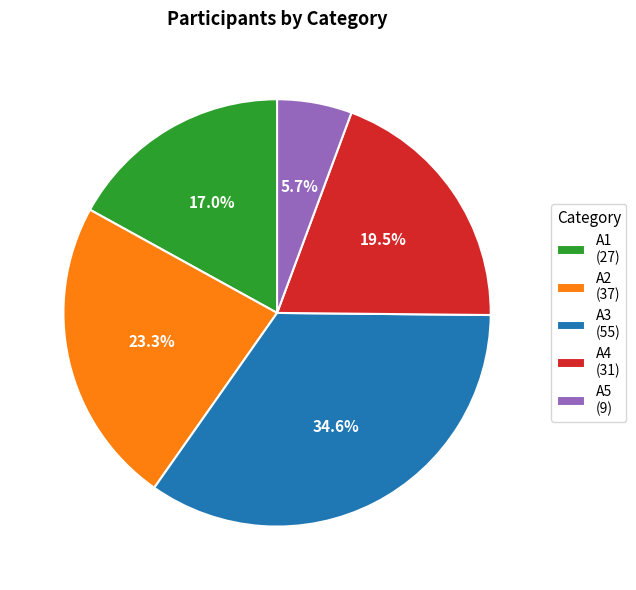

Which slice is the smallest?

A5